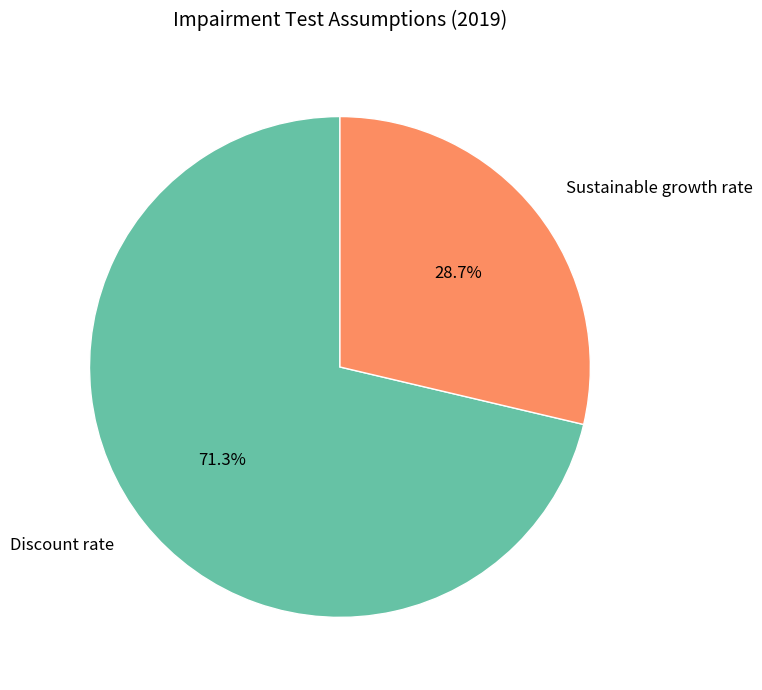

Rank the categories by value from lowest to highest.

Sustainable growth rate, Discount rate